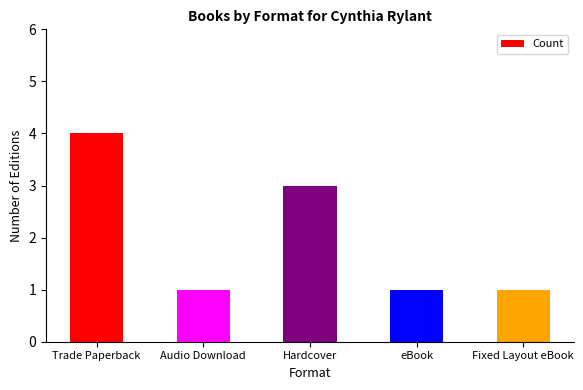

What is the label of the 4th bar from the right?

Audio Download